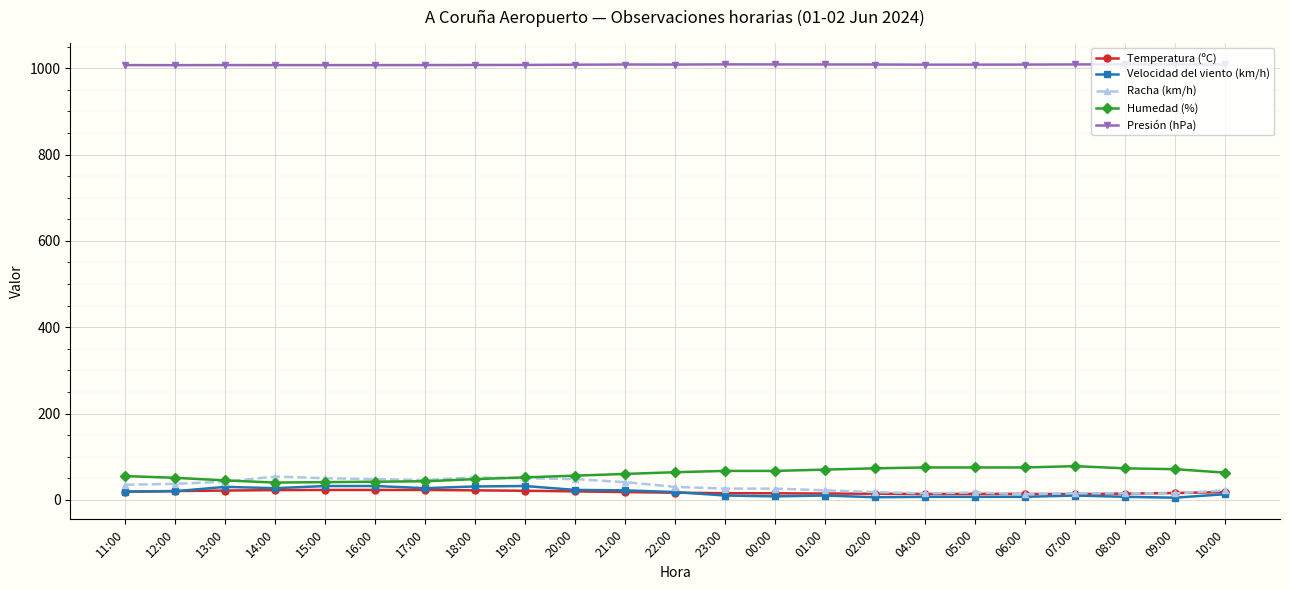

What is the minimum value for Velocidad del viento (km/h)?

5.0